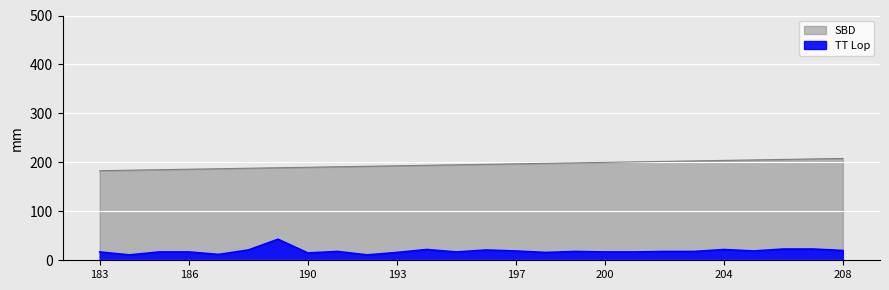

The value of SBD at 201 is 276. True or false?

False